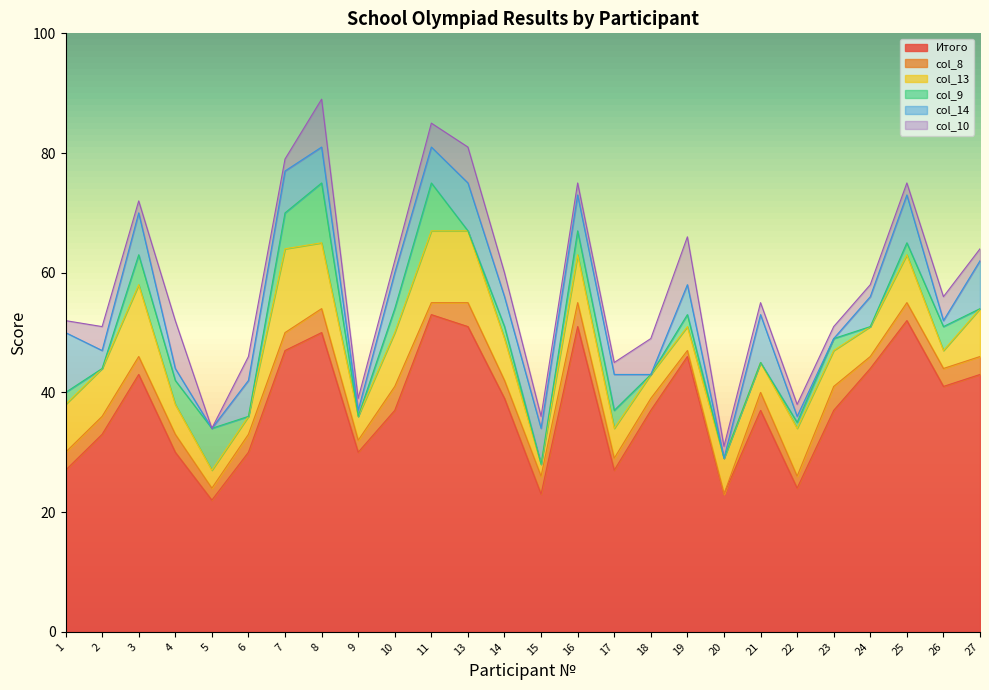

Count the number of categories in the chart.

26